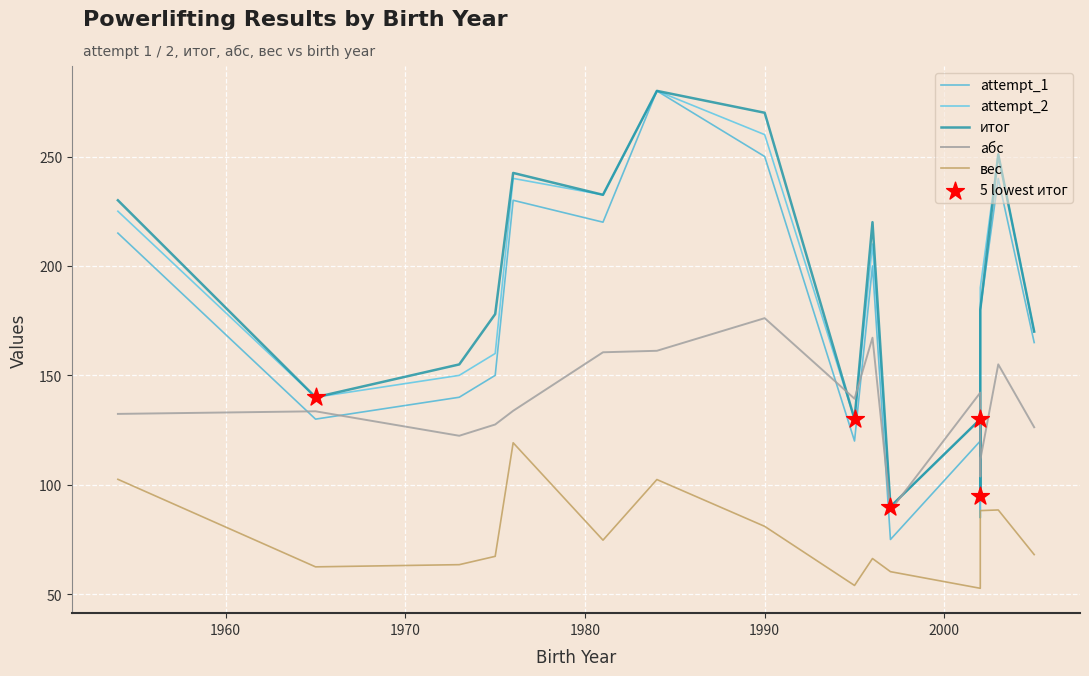

Which series contains the lowest Y value?

вес